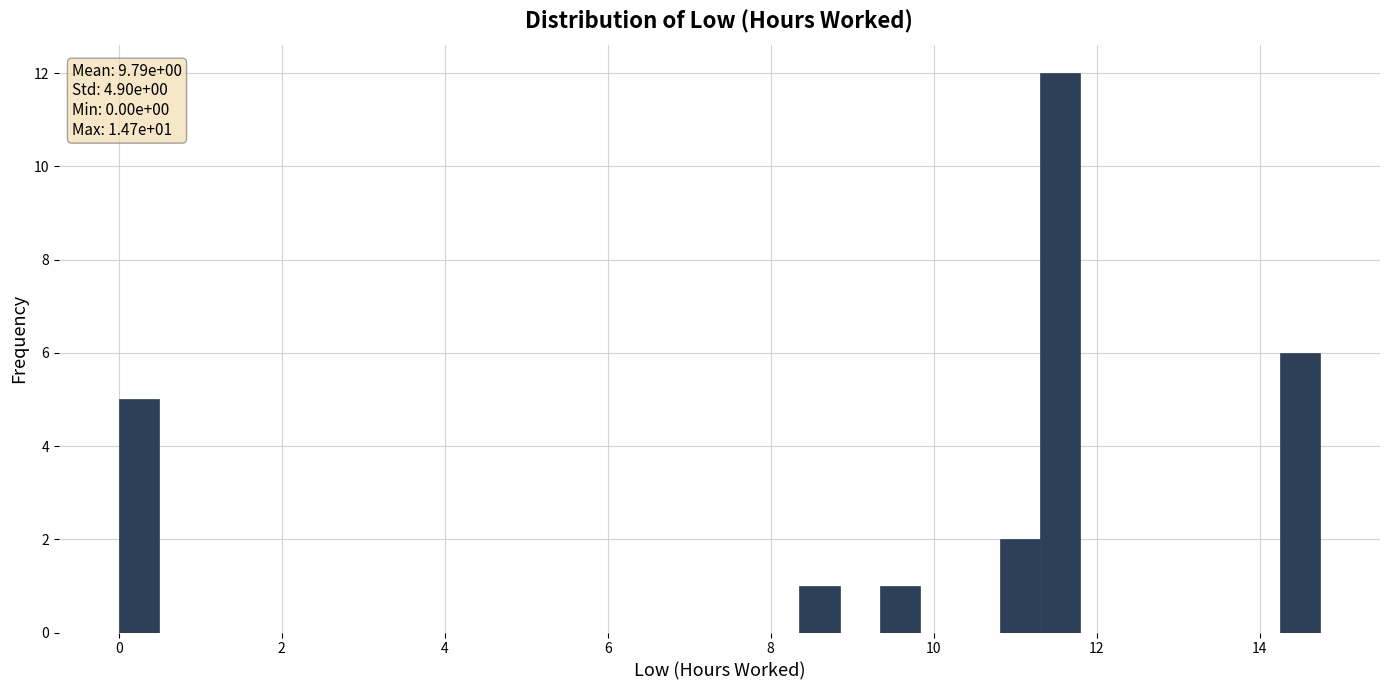

Read against the x-axis, roughly where is the centre of the tallest bar?

11.6